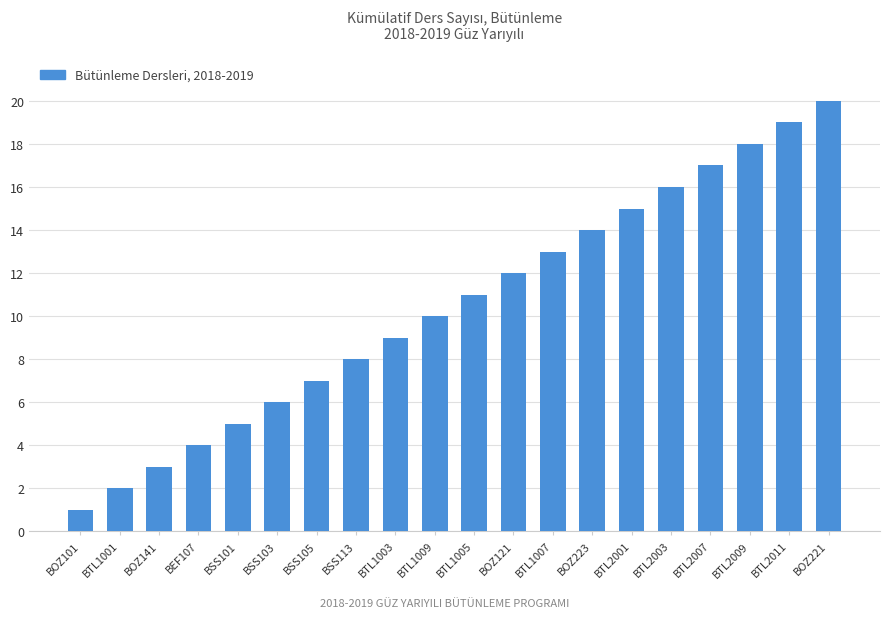

Where is the data nearest to the value 10?

BTL1009